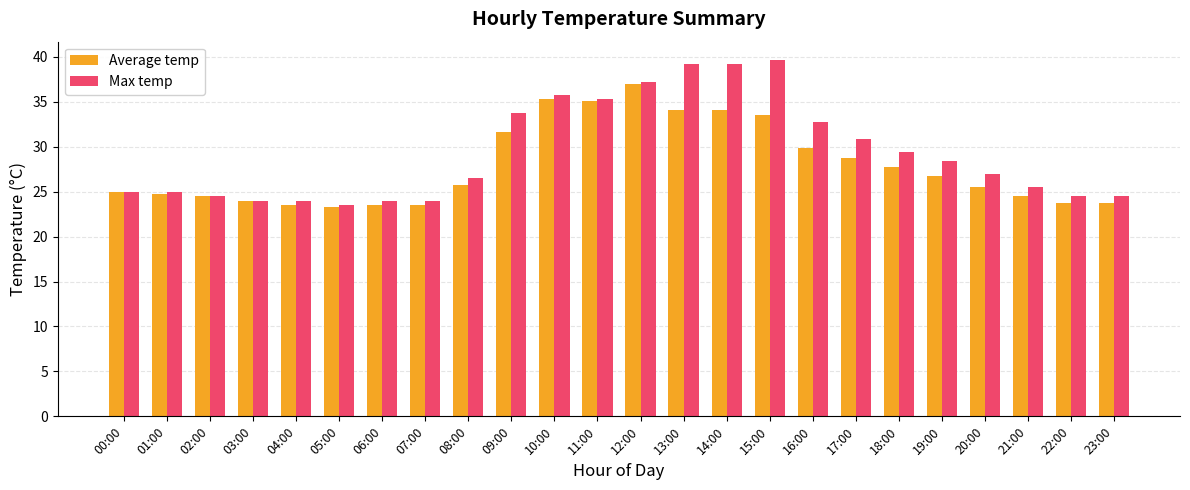

True or false: Average temp has a value of 29.9 at 16:00.

True